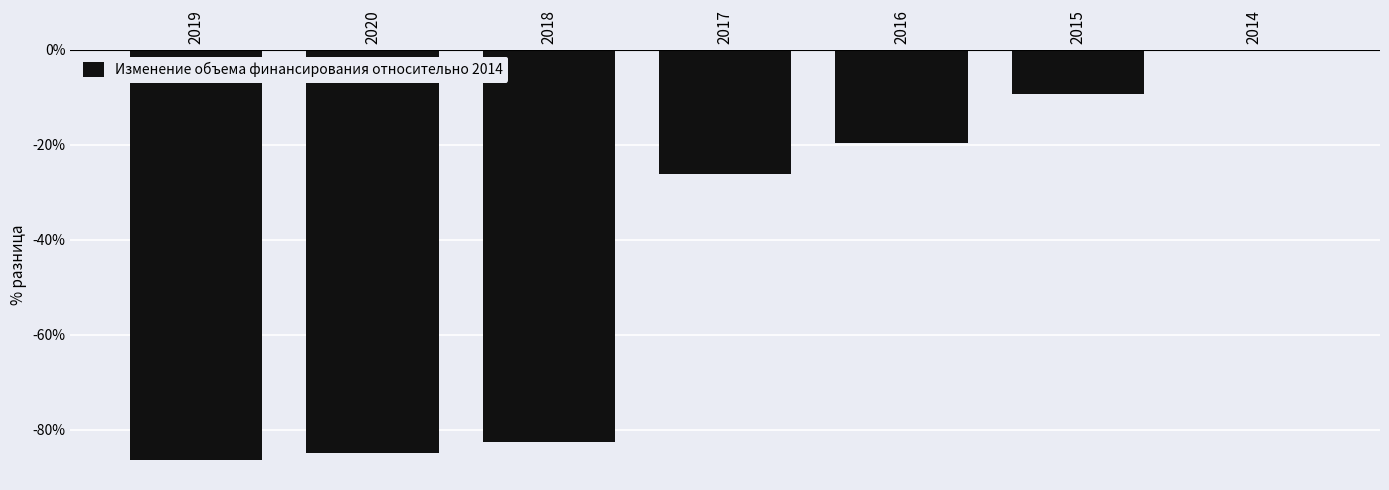

At which category does the chart reach its peak across all series?

2014